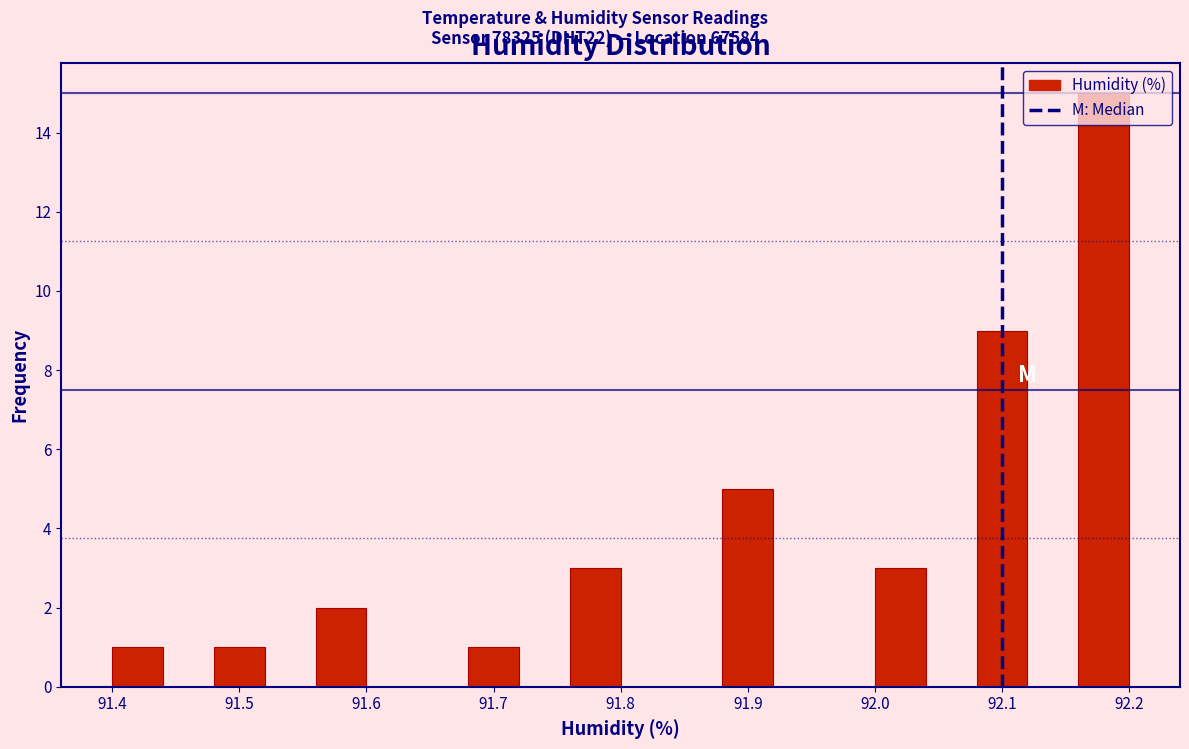

Reading left to right, list every bar in this chart as the range it spans on the x-axis followed by its height. The values are not printed on the chart, so give them approximately, as read against the axis.

91.40 to 91.44: 1
91.44 to 91.48: 0
91.48 to 91.52: 1
91.52 to 91.56: 0
91.56 to 91.60: 2
91.60 to 91.64: 0
91.64 to 91.68: 0
91.68 to 91.72: 1
91.72 to 91.76: 0
91.76 to 91.80: 3
91.80 to 91.84: 0
91.84 to 91.88: 0
91.88 to 91.92: 5
91.92 to 91.96: 0
91.96 to 92.00: 0
92.00 to 92.04: 3
92.04 to 92.08: 0
92.08 to 92.12: 9
92.12 to 92.16: 0
92.16 to 92.20: 15